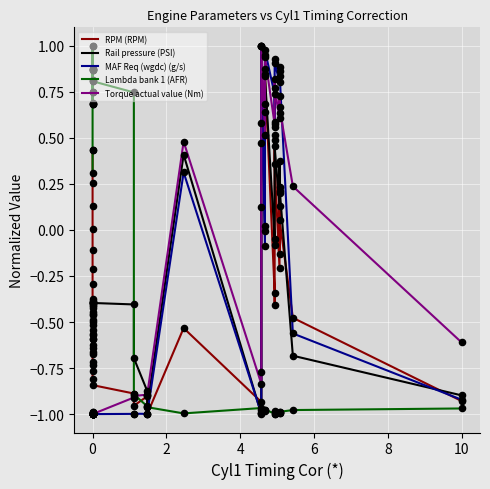

At how many categories does at least one series exceed 0?

35